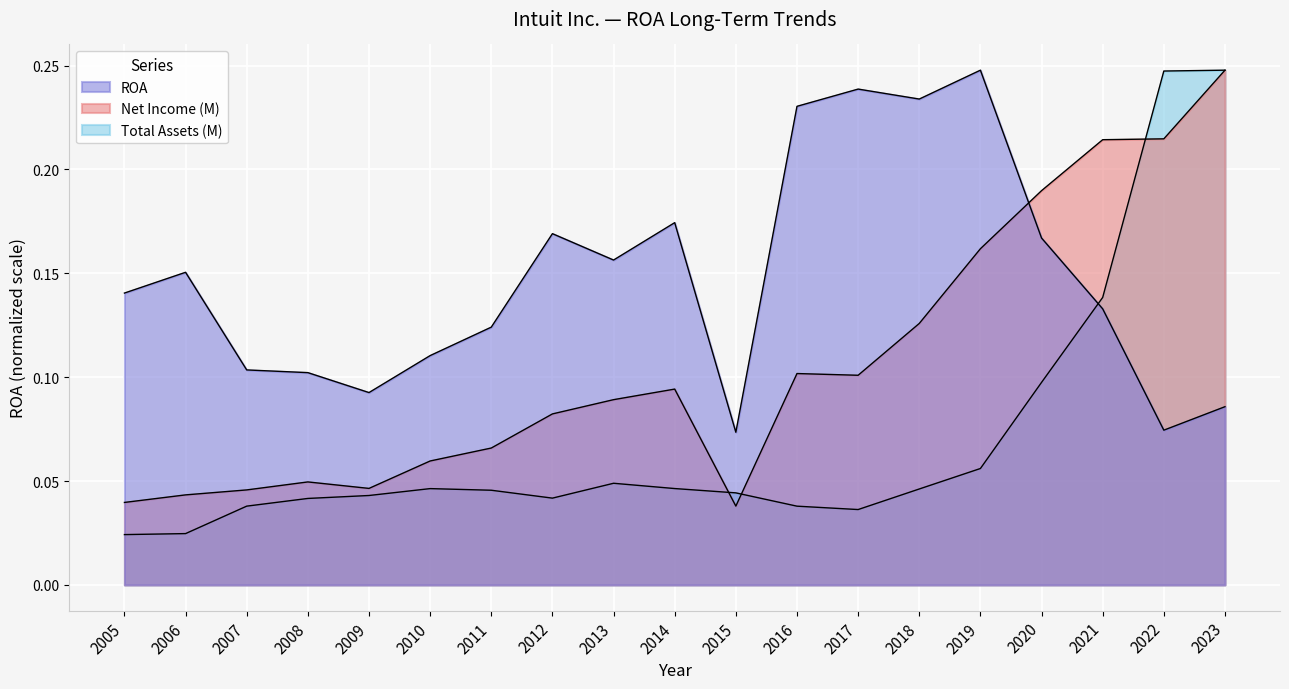

How many distinct data groups are displayed?

3